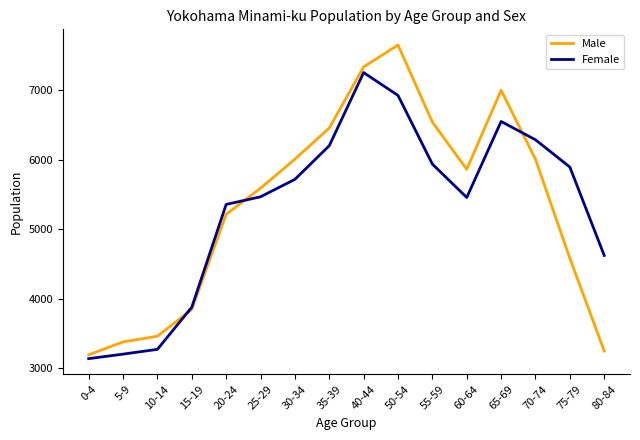

At which label does Male reach its minimum?

0-4